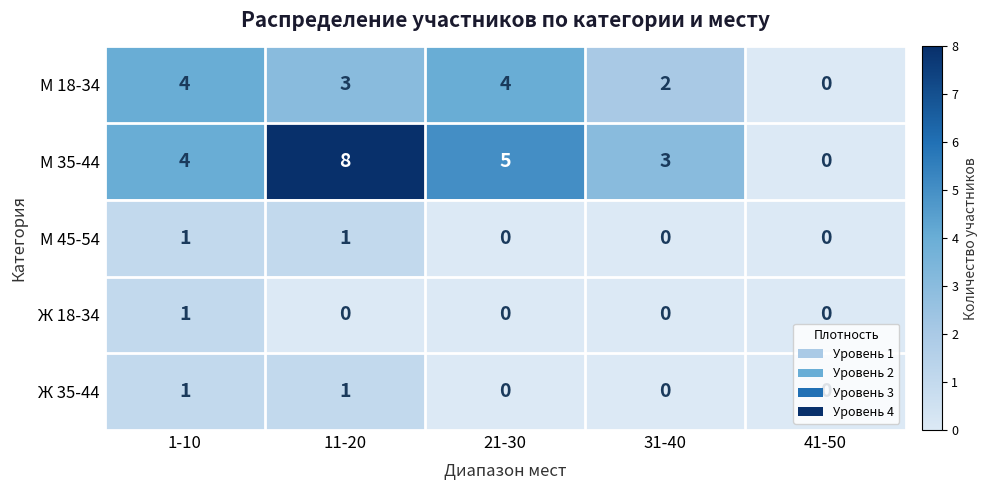

Count the number of data series in this chart.

5